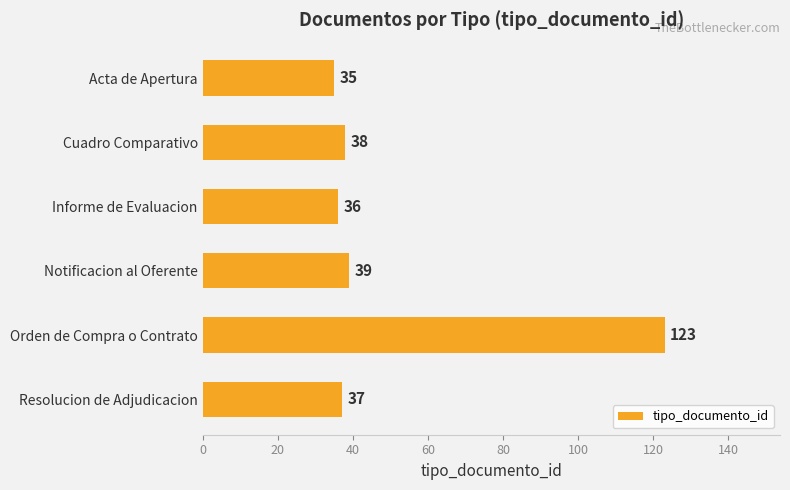

What position from the top is Orden de Compra o Contrato?

5